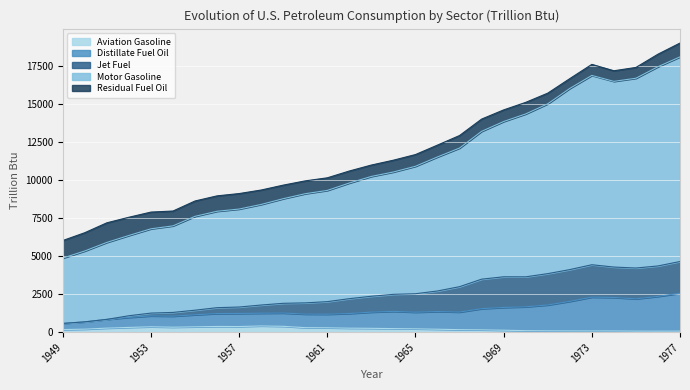

What is the maximum value for Aviation Gasoline?

411.3